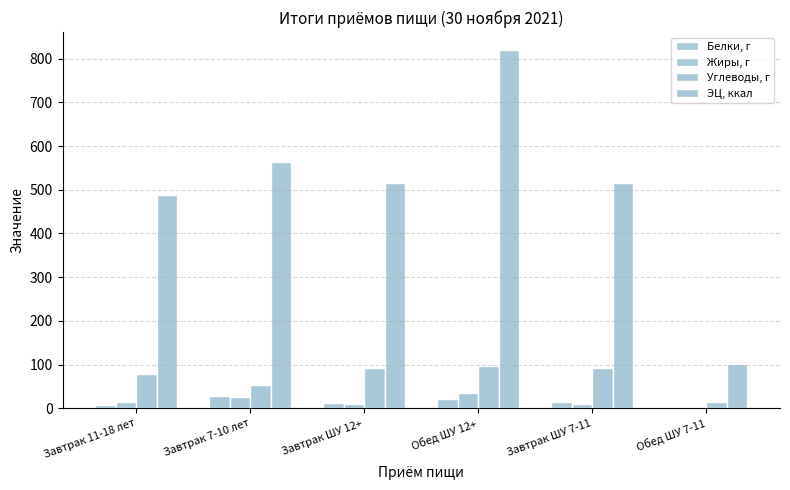

Rank the series by their maximum value, from lowest to highest.

Белки, г, Жиры, г, Углеводы, г, ЭЦ, ккал